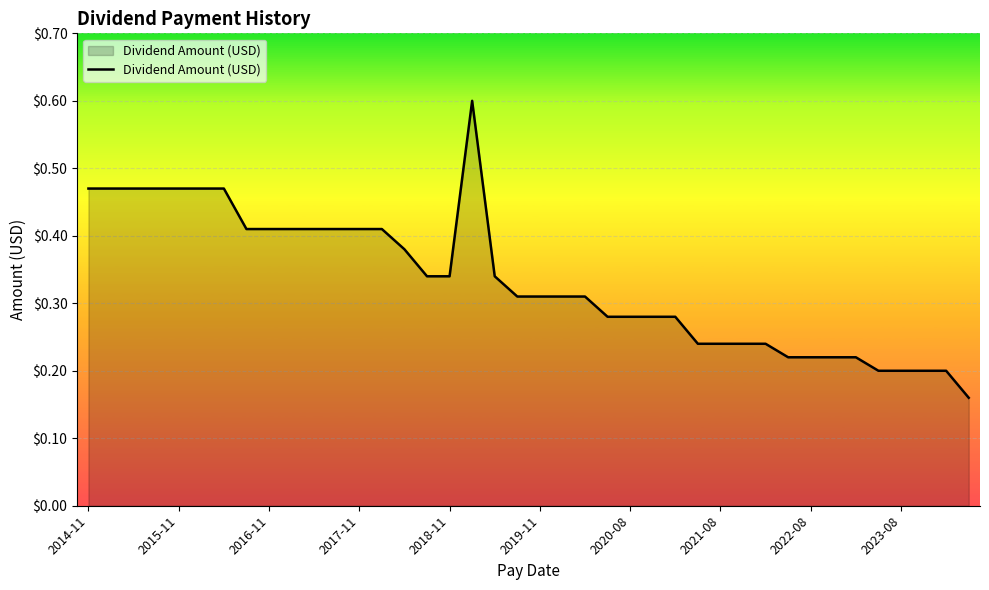

What is the maximum value shown in the chart?

0.6